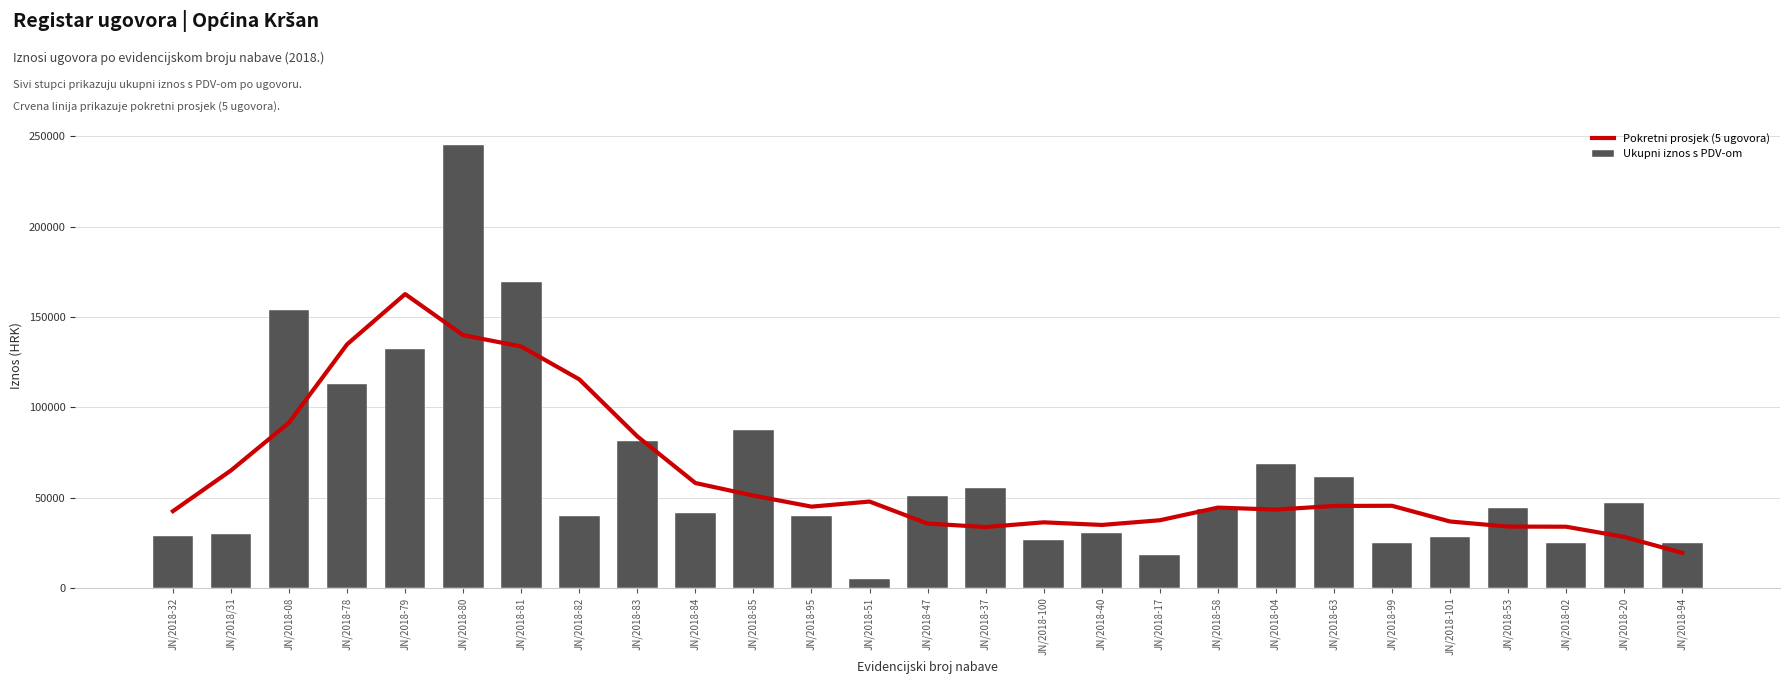

What is the difference between the Ukupni iznos s PDV-om values at JN/2018-58 and JN/2018-85?

43467.5